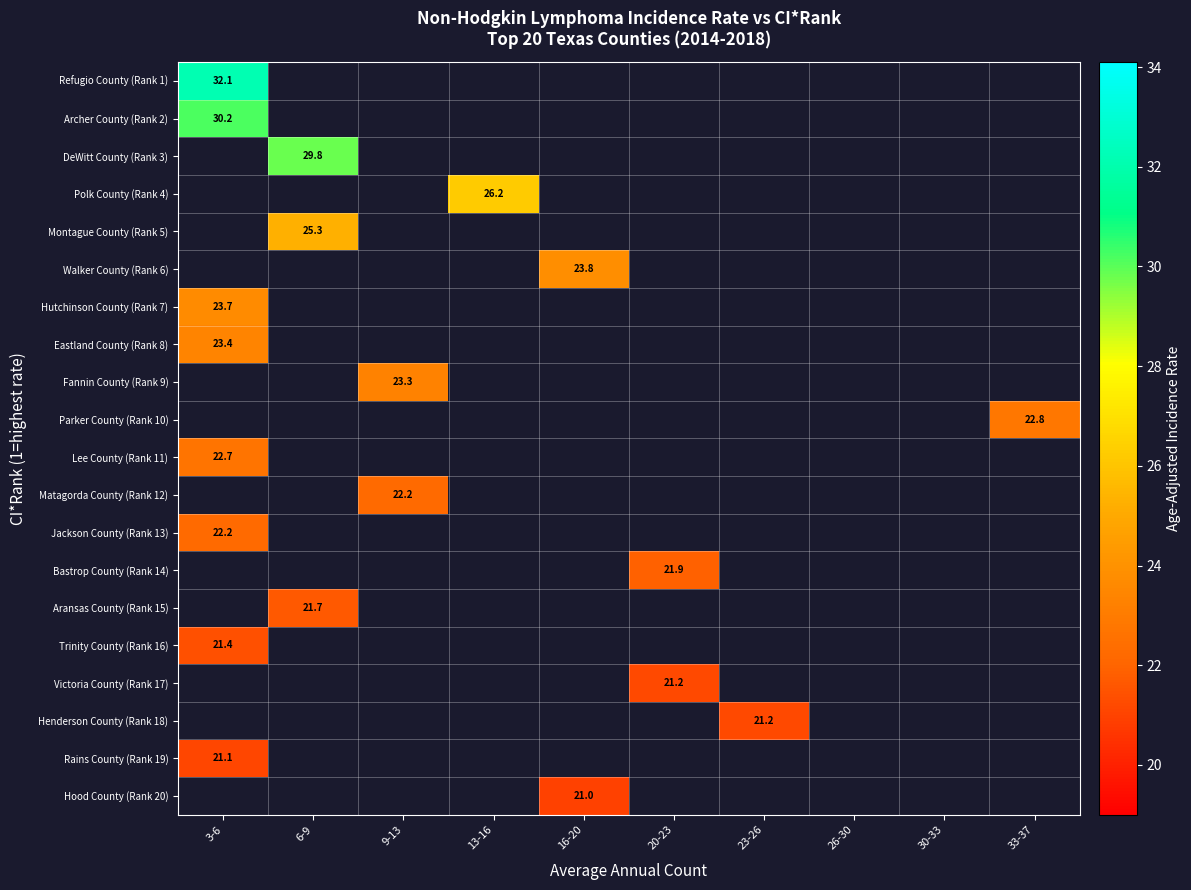

True or false: Parker County (Rank 10) has a value of 22.8 at 33-37.

True